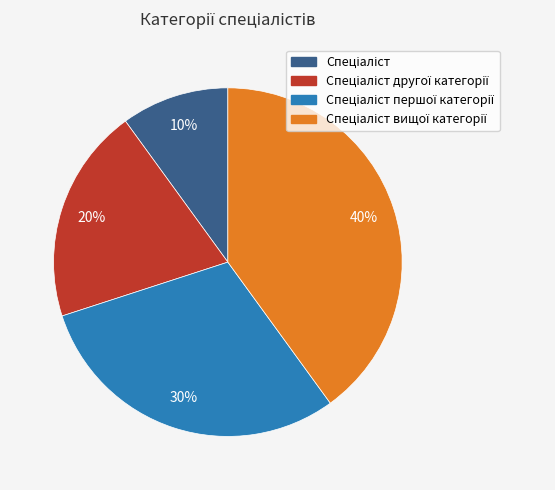

To the nearest percent, what is the average slice percentage?

25%